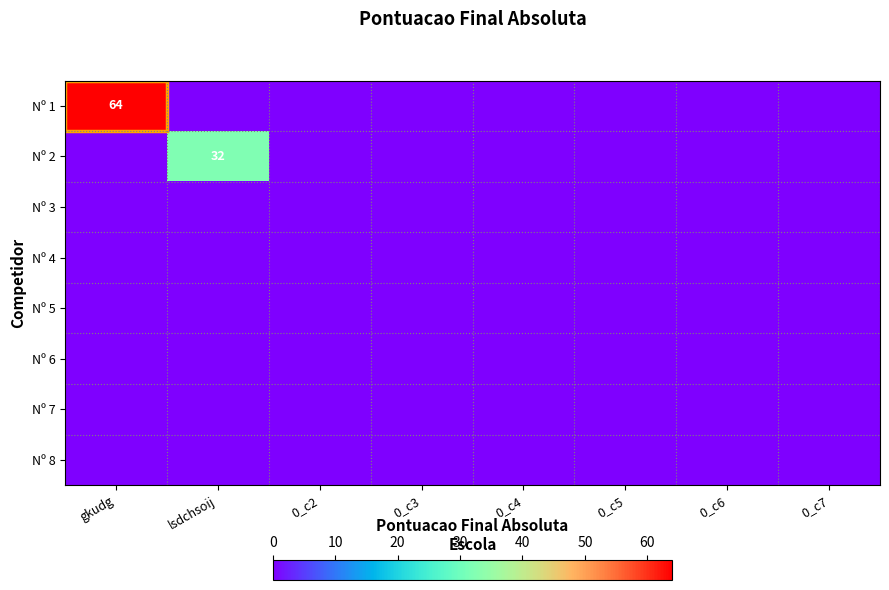

True or false: Nº 1 has a value of 64 at gkudg.

True